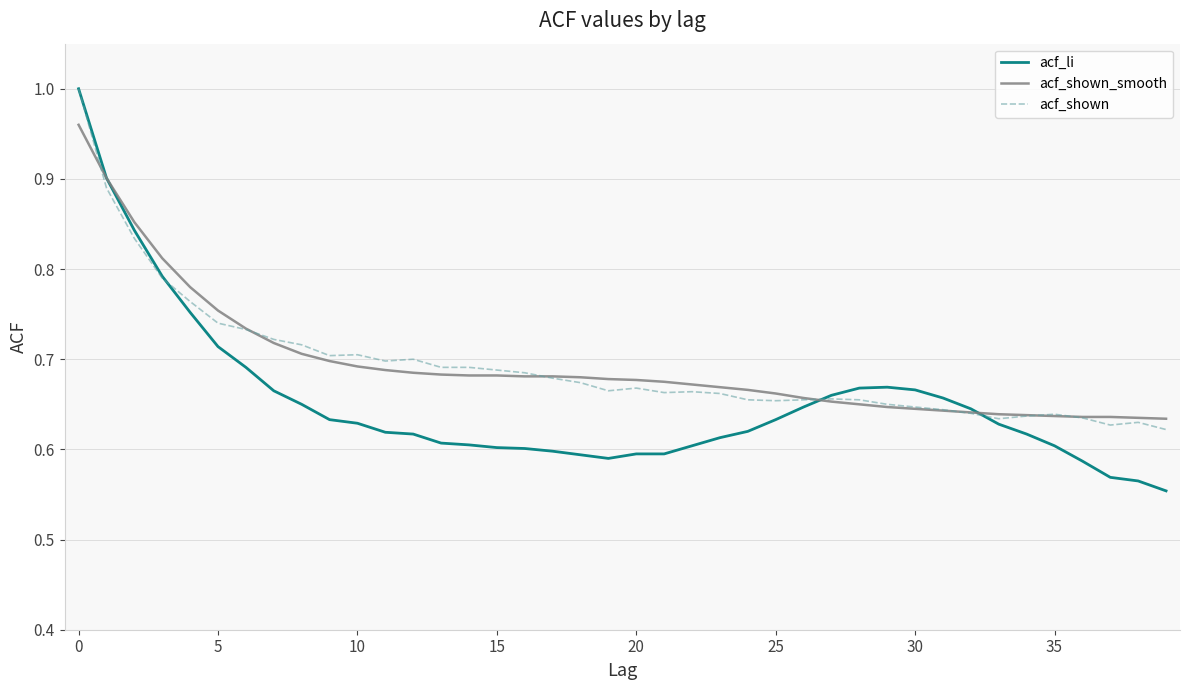

Which series has the widest spread of values?

acf_li